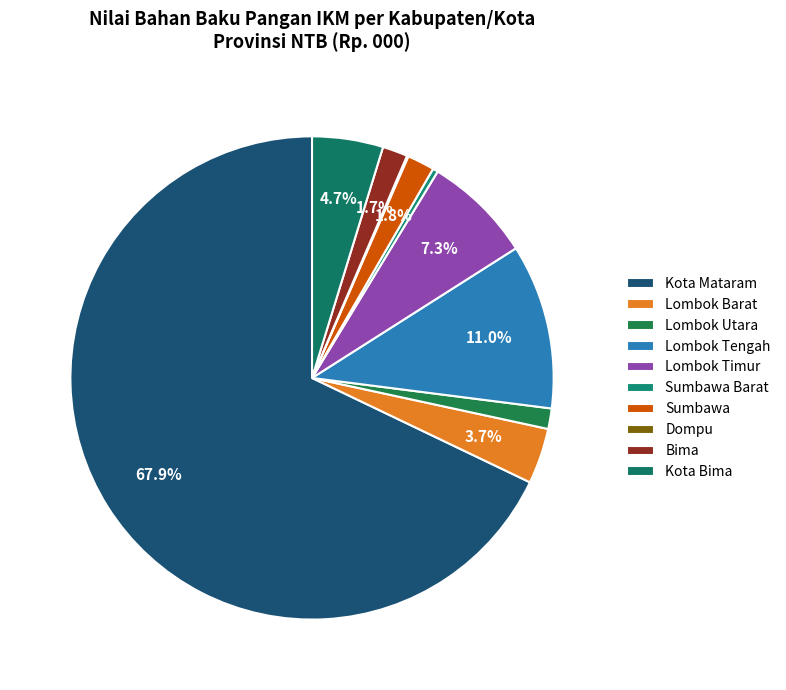

Count the number of slices in the pie.

10